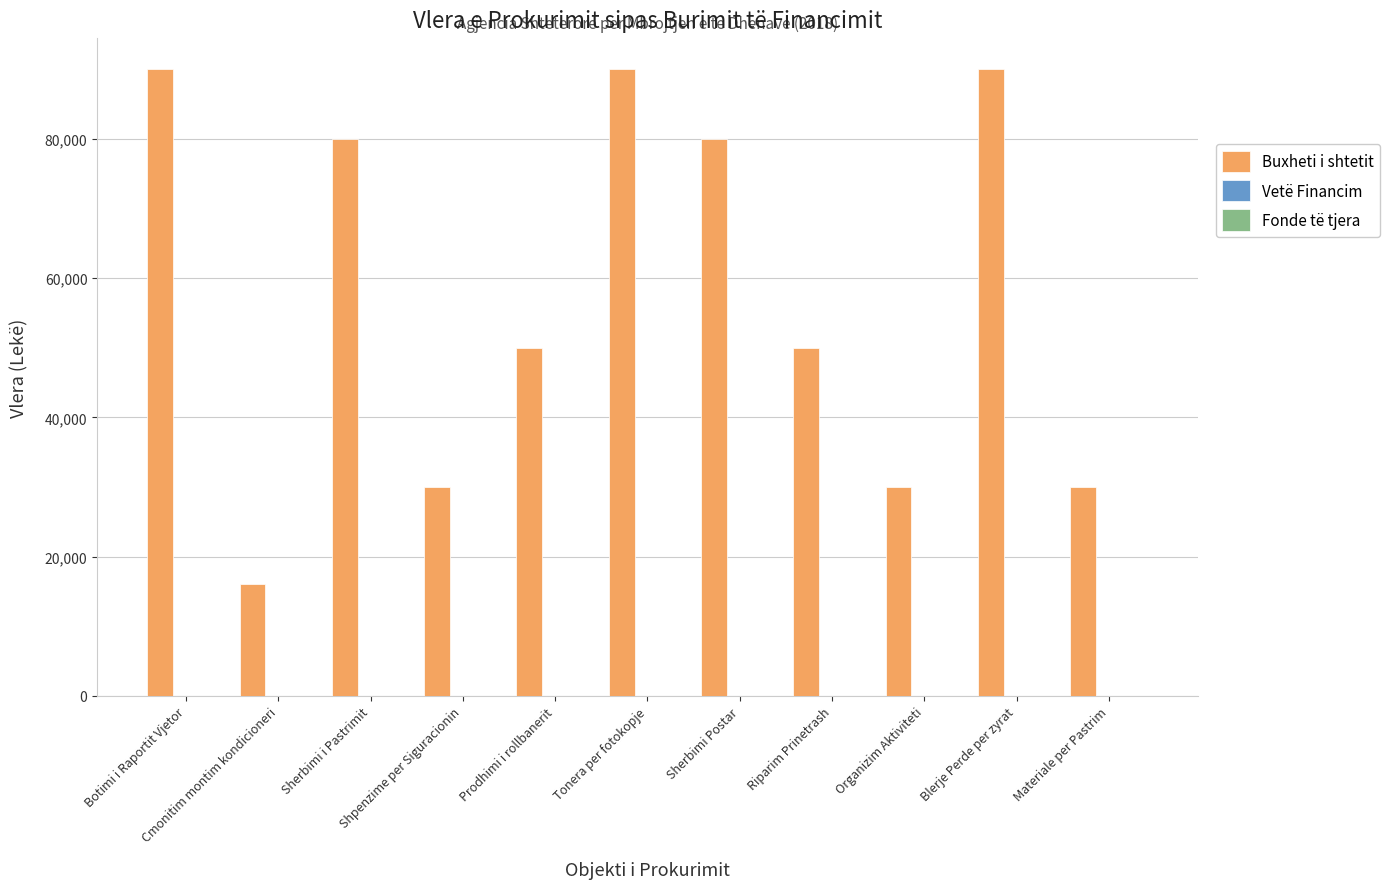

Reading right to left, what are all the values shown in this chart?

30000	90000	30000	50000	80000	90000	50000	30000	80000	16000	90000